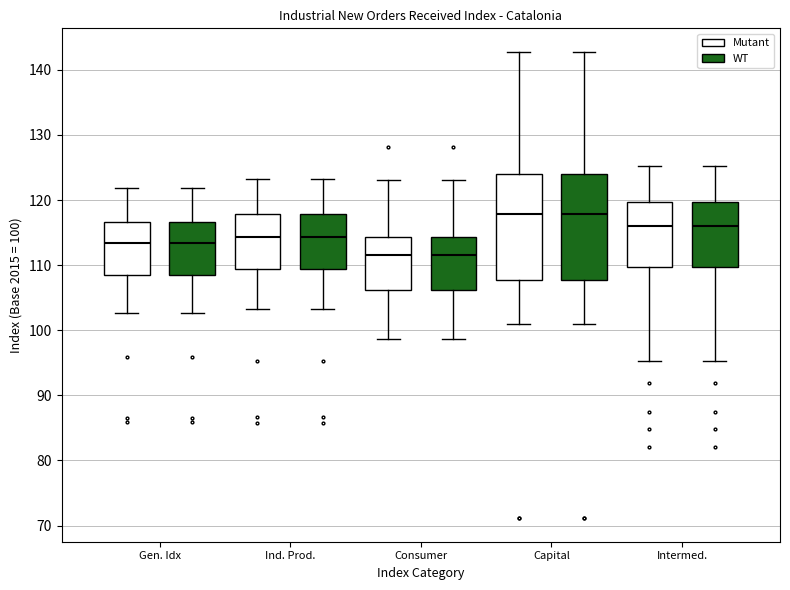

Where is the upper edge of the box for Gen. Idx (WT) on the y-axis? The values are not printed on the chart, so give them approximately, as read against the axis.

117